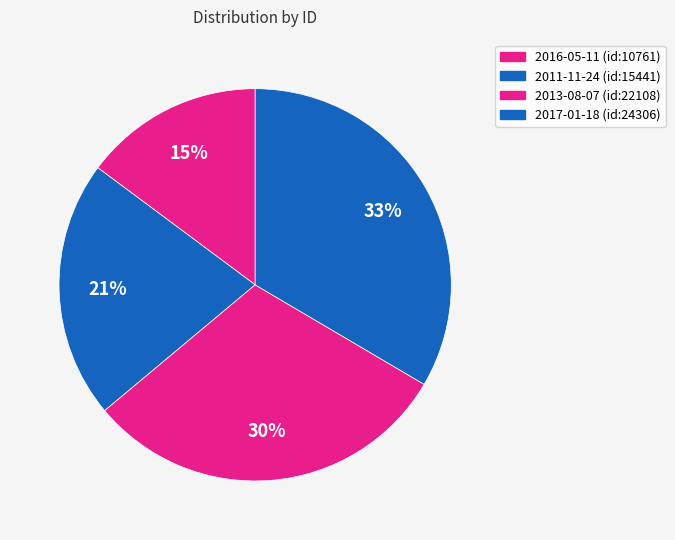

To the nearest percent, what is the difference between the largest and smallest slice percentages?

19%